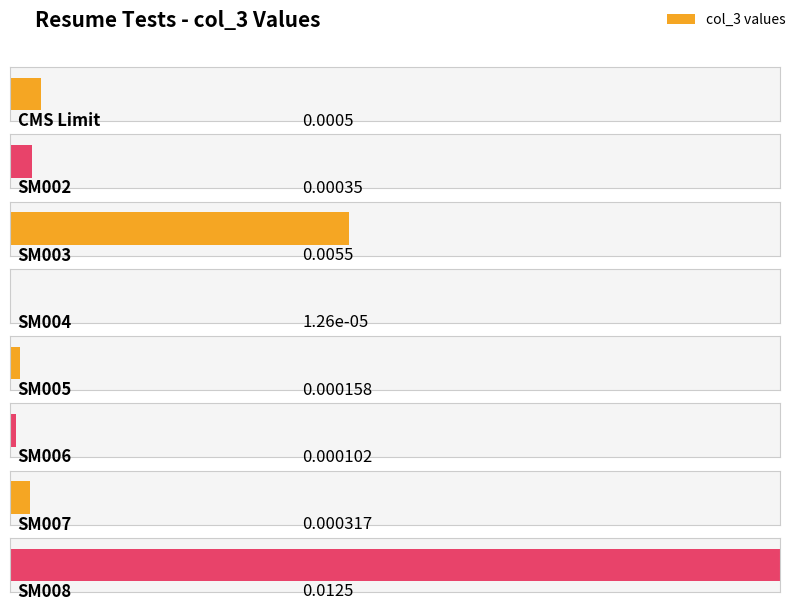

List the labels in order of value, smallest first.

SM004, SM006, SM005, SM007, SM002, CMS Limit, SM003, SM008